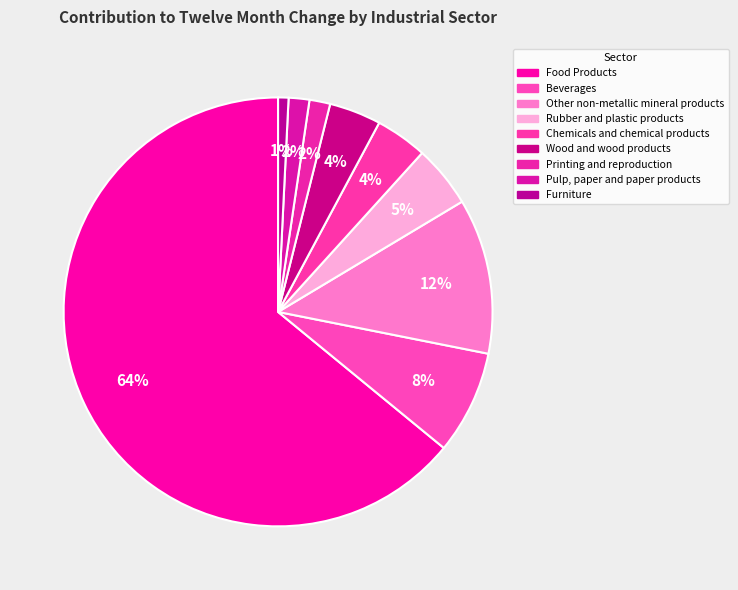

To the nearest percent, what is the average slice percentage?

11%